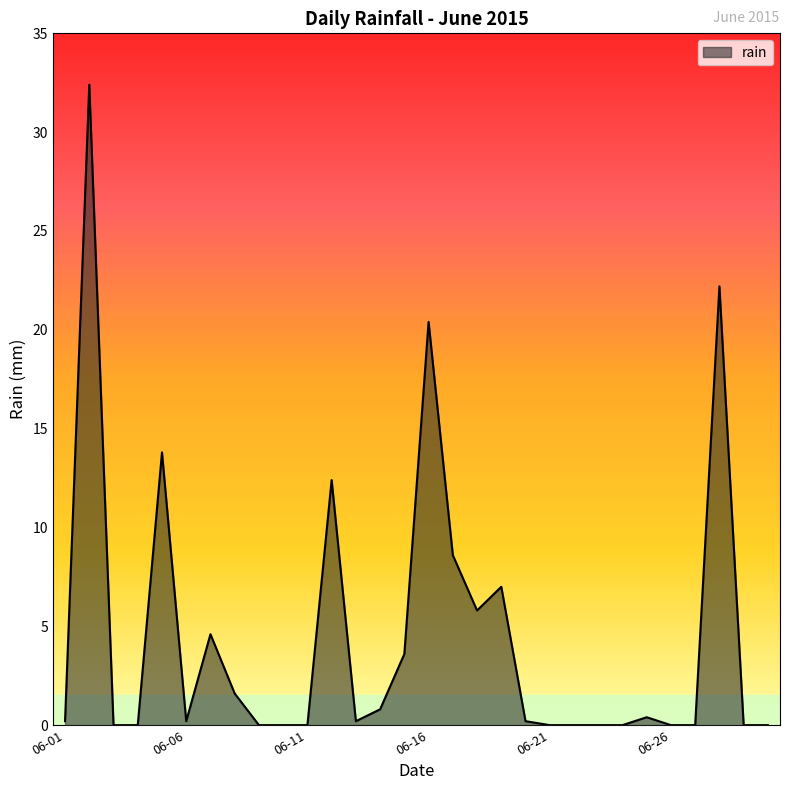

What is the difference between the maximum and minimum values?

32.4